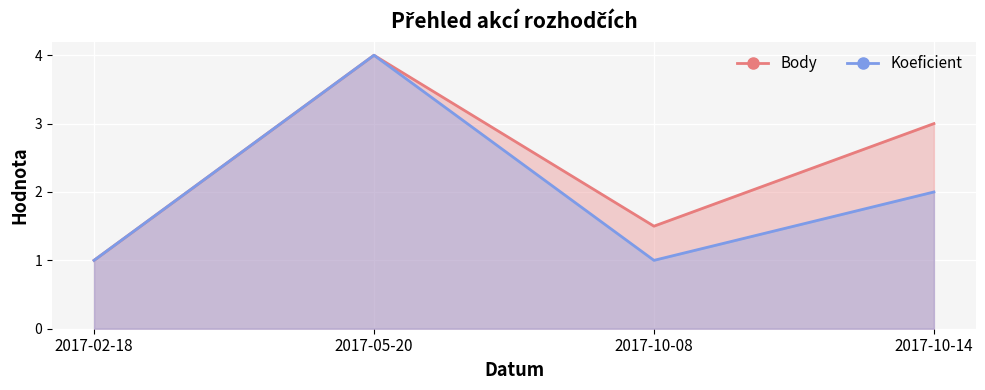

What is the greatest value displayed?

4.0